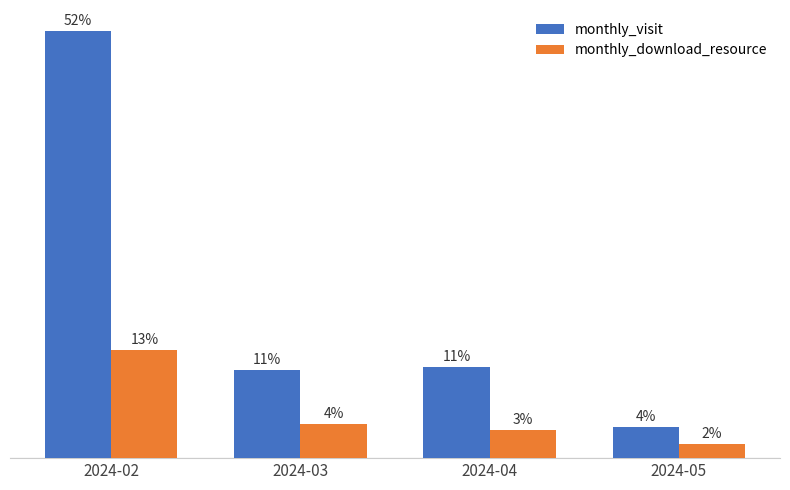

Rank the categories by monthly_visit value from highest to lowest.

2024-02, 2024-04, 2024-03, 2024-05